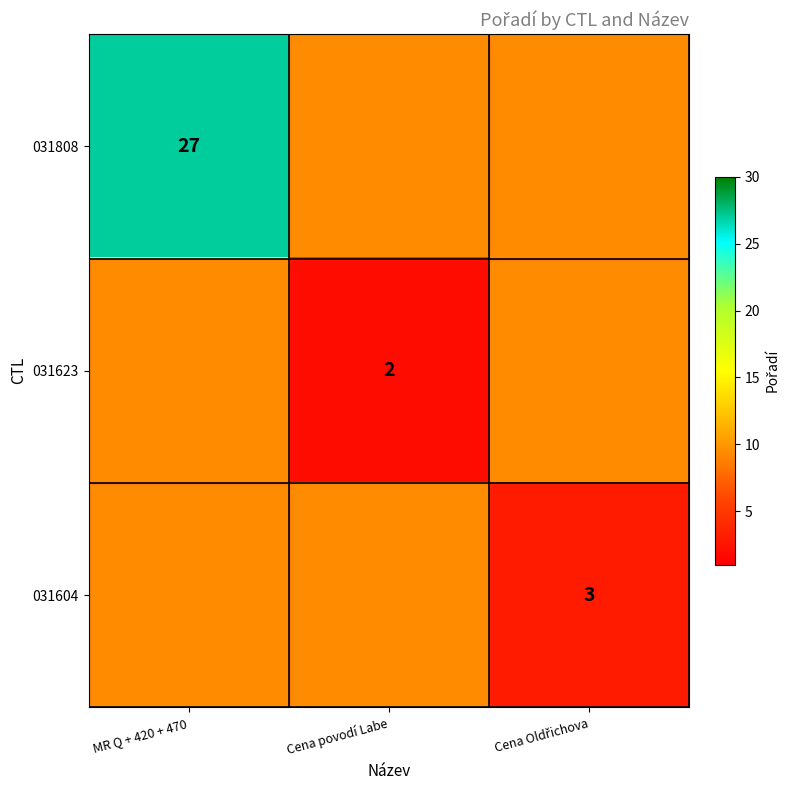

What is the minimum value for 031623?

2